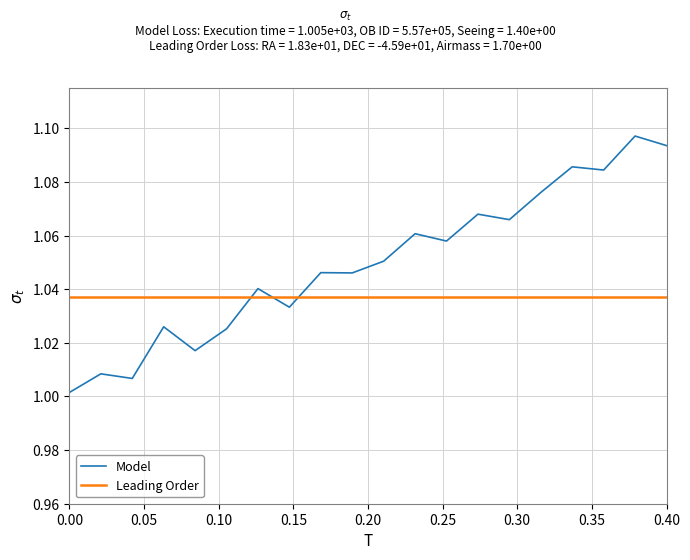

How many times do Model and Leading Order cross each other?

3